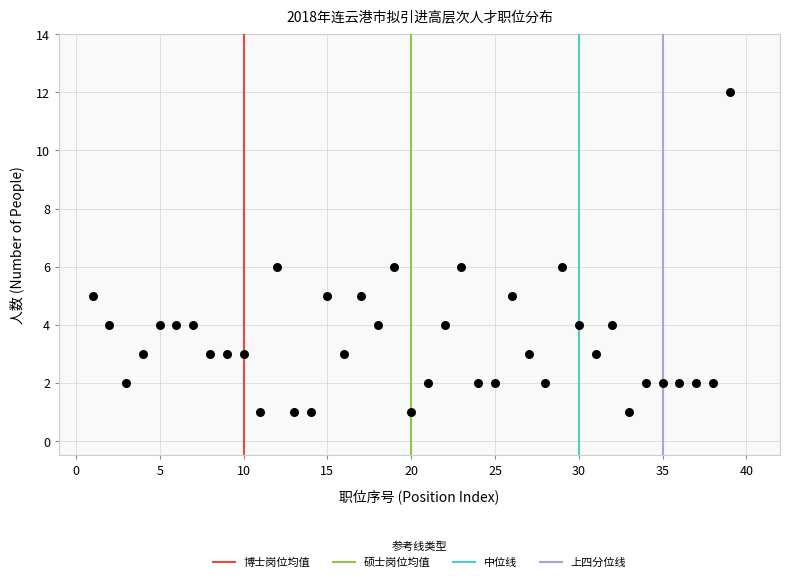

What is the range of X values (max minus min)?

38